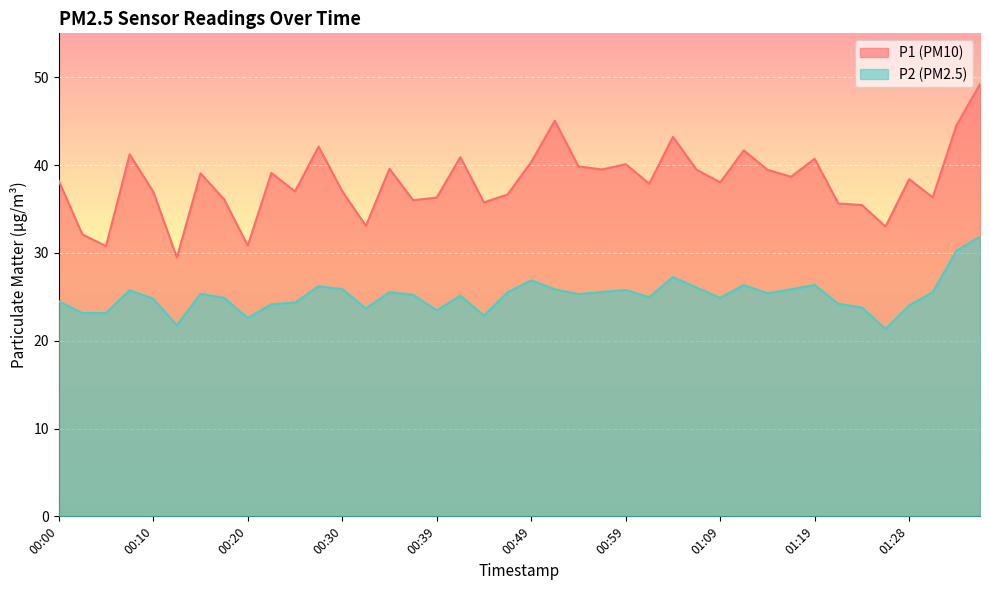

List the labels in order of P1 value, smallest first.

00:12, 00:05, 00:20, 00:02, 01:26, 00:32, 01:23, 01:21, 00:44, 00:37, 00:17, 00:39, 01:31, 00:47, 00:10, 00:25, 00:30, 01:01, 01:09, 00:00, 01:28, 01:16, 00:15, 00:22, 01:06, 01:14, 00:57, 00:34, 00:54, 00:59, 00:49, 01:19, 00:42, 00:07, 01:11, 00:27, 01:04, 01:33, 00:52, 01:36